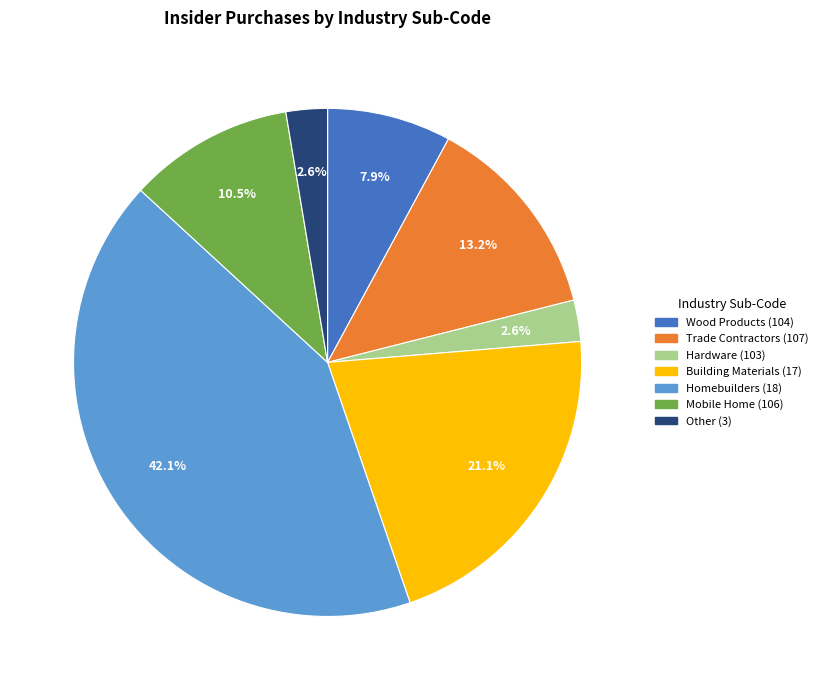

What is the largest slice in the pie chart?

Homebuilders (18)